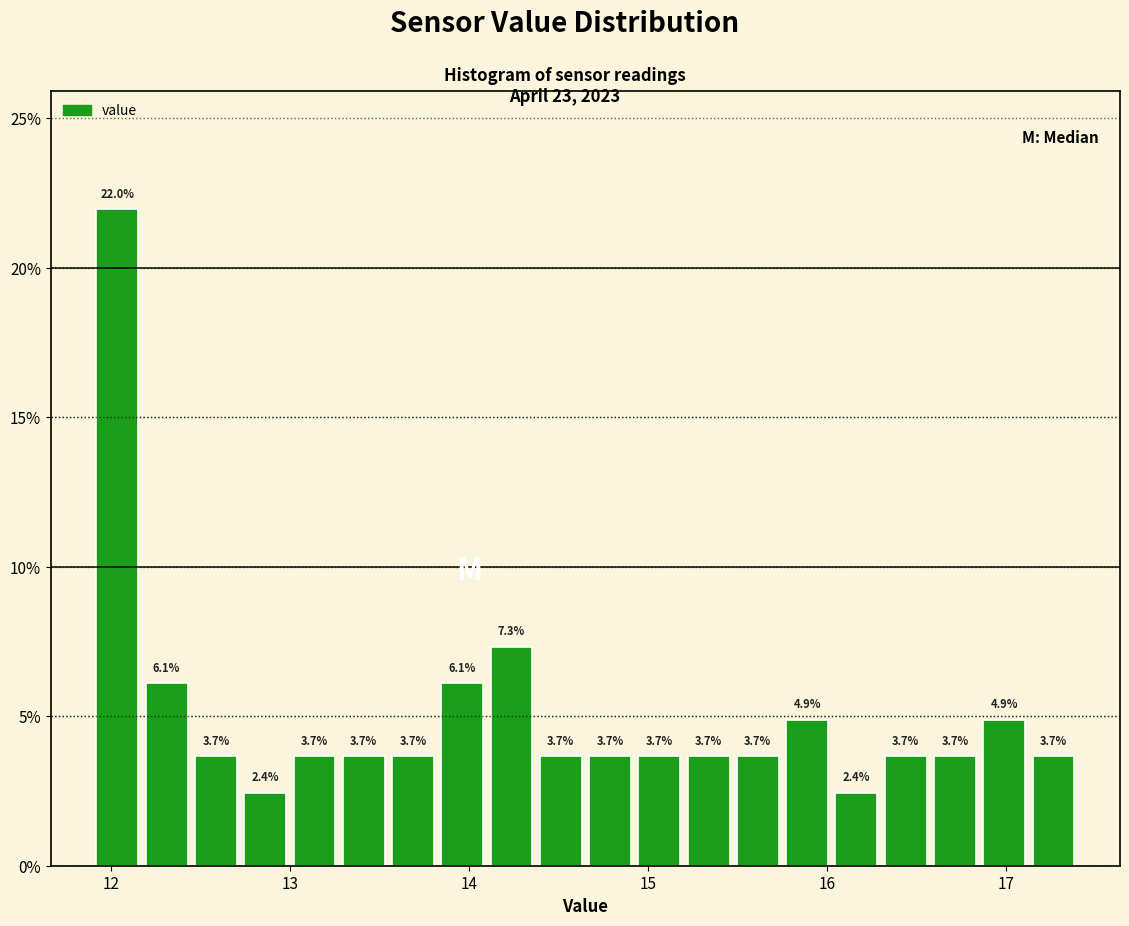

Around what value on the x-axis is the tallest bar? Give the approximate position of its centre, as read against the axis.

12.0